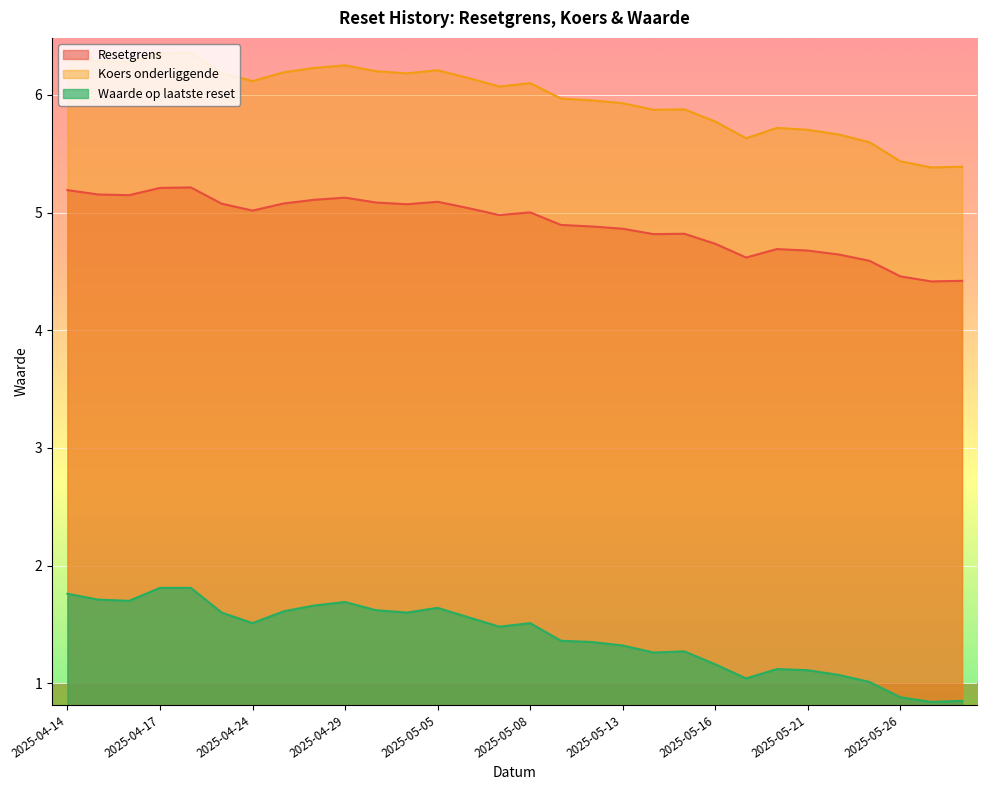

Reading right to left, extract all data points from this chart.

Resetgrens: 4.4	4.4	4.5	4.6	4.6	4.7	4.7	4.6	4.7	4.8	4.8	4.9	4.9	4.9	5.0	5.0	5.0	5.1	5.1	5.1	5.1	5.1	5.1	5.0	5.1	5.2	5.2	5.1	5.2	5.2
Koers onderliggende: 5.4	5.4	5.4	5.6	5.7	5.7	5.7	5.6	5.8	5.9	5.9	5.9	6.0	6.0	6.1	6.1	6.1	6.2	6.2	6.2	6.3	6.2	6.2	6.1	6.2	6.4	6.4	6.3	6.3	6.3
Waarde op laatste reset: 0.8	0.8	0.9	1.0	1.1	1.1	1.1	1.0	1.2	1.3	1.3	1.3	1.4	1.4	1.5	1.5	1.6	1.6	1.6	1.6	1.7	1.7	1.6	1.5	1.6	1.8	1.8	1.7	1.7	1.8